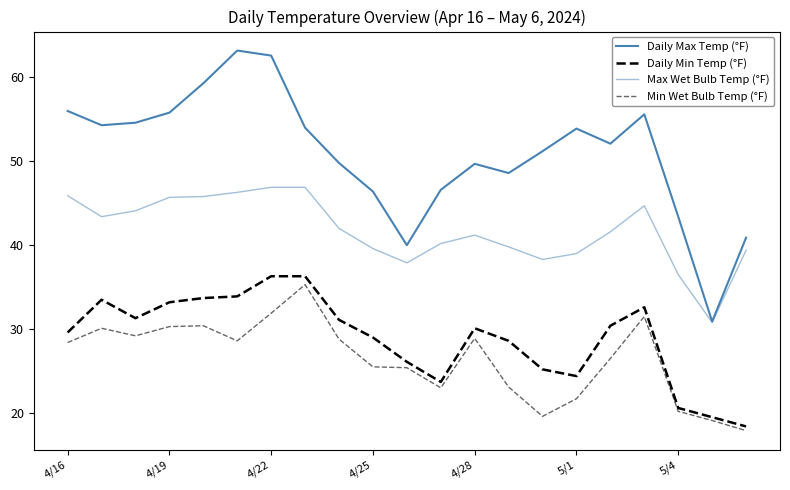

List the series in order of their peak value, highest first.

Daily Max Temp (°F), Max Wet Bulb Temp (°F), Daily Min Temp (°F), Min Wet Bulb Temp (°F)